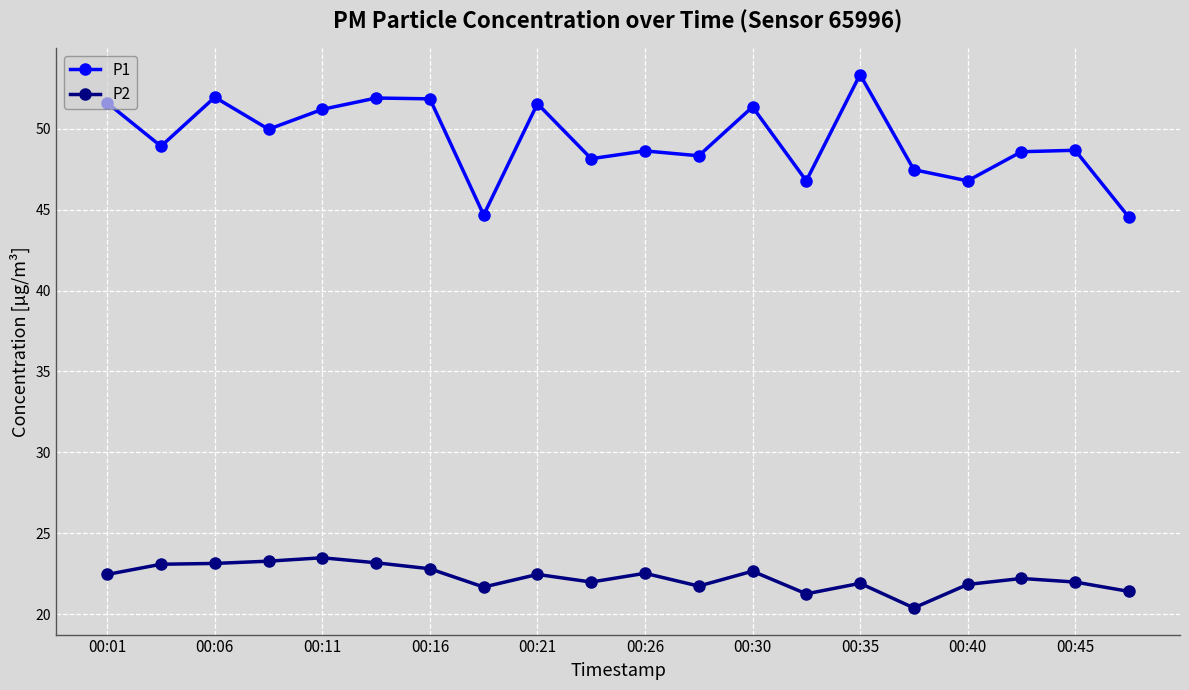

What is the maximum value for P1?

53.4